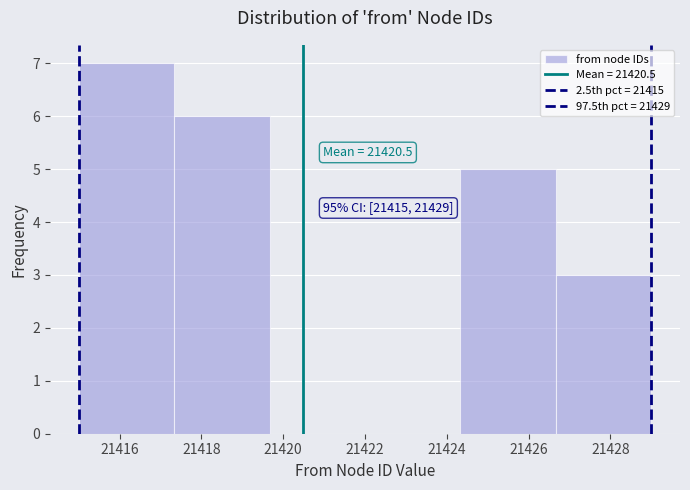

Over which range of the x-axis is the bar tallest?

21415.0 to 21417.4